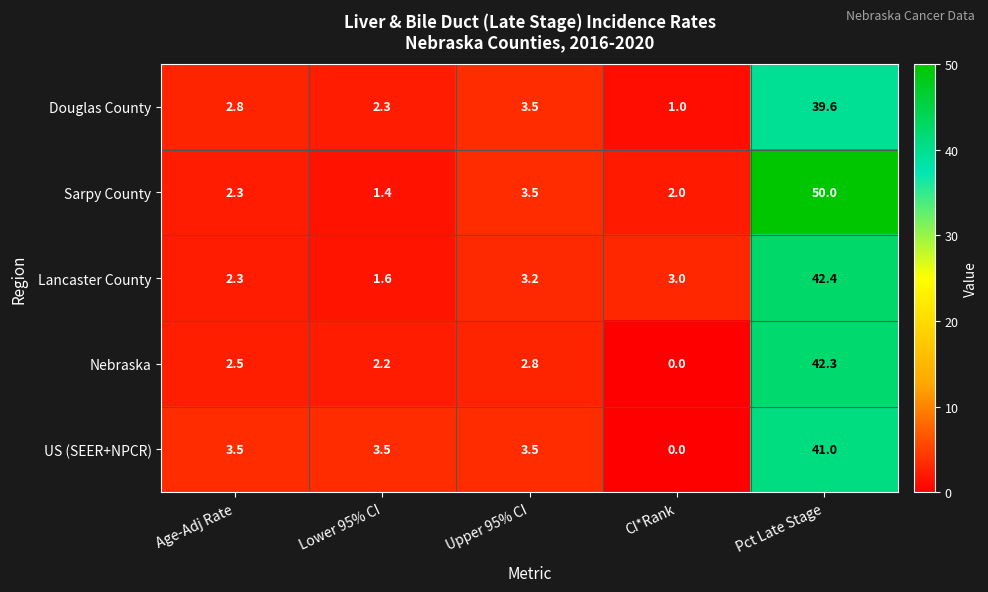

What is the greatest value displayed?

50.0